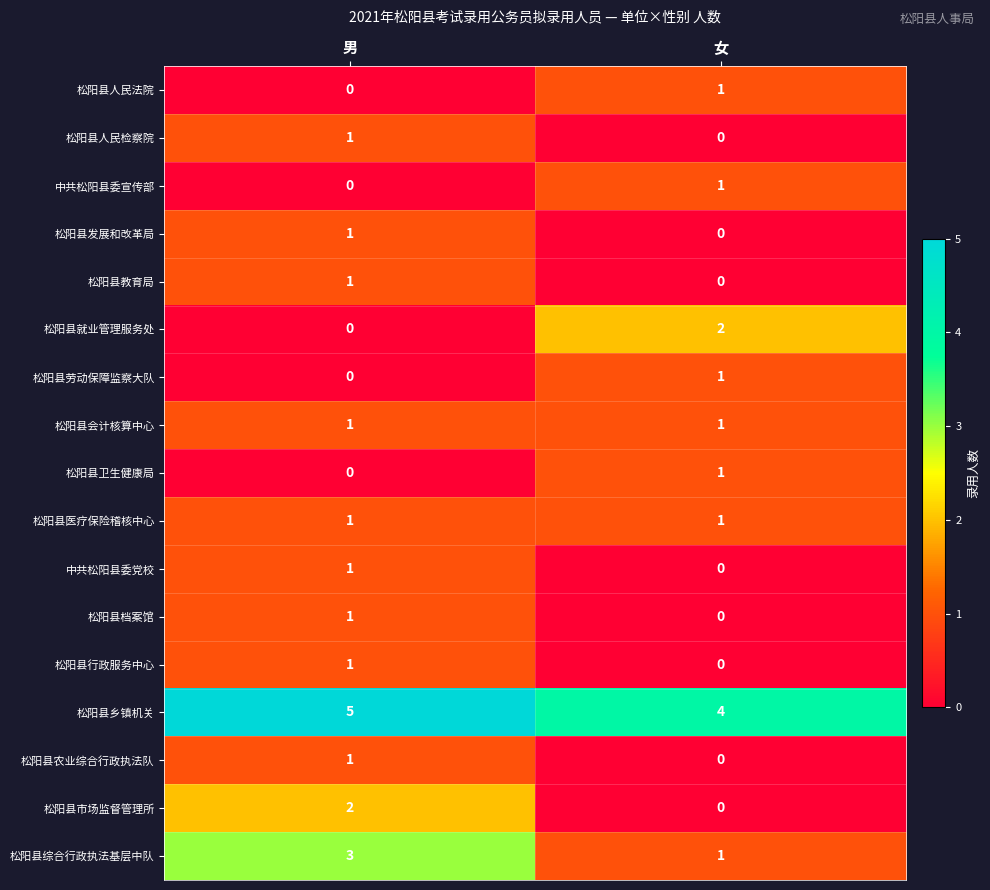

The 松阳县档案馆 series shows 1 at 男. True or false?

True